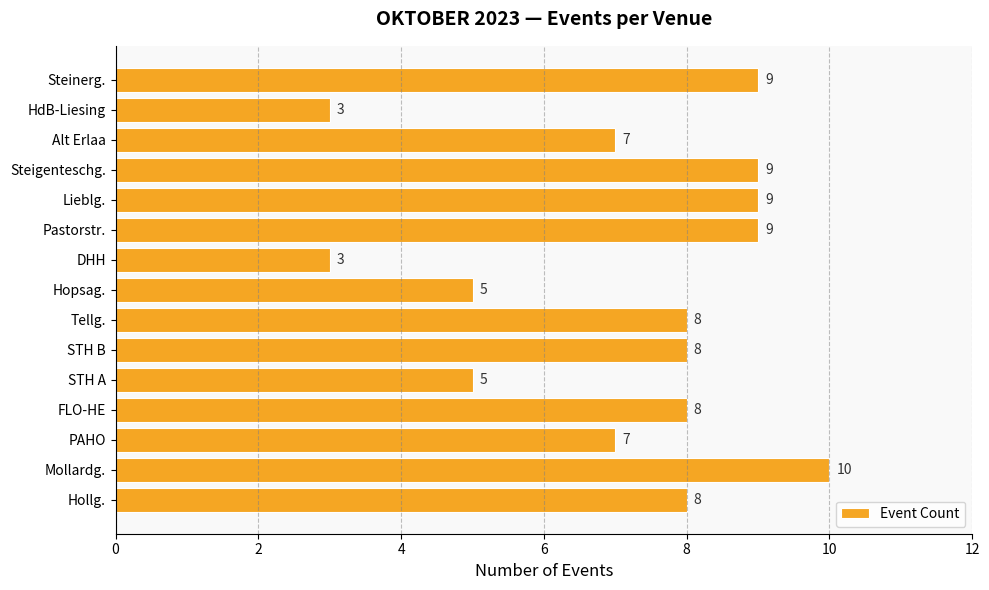

How many series are shown in this chart?

1